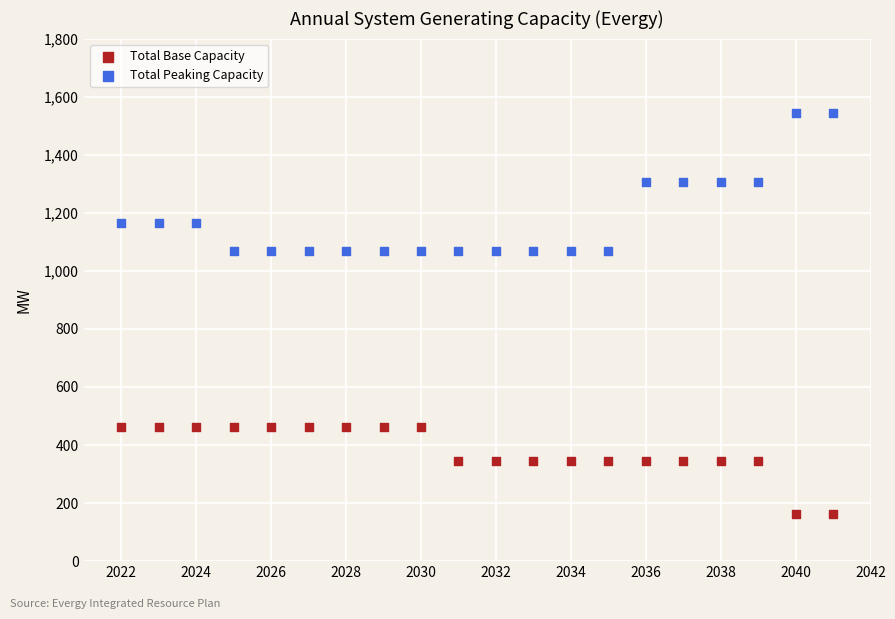

Which series contains the lowest Y value?

Total Base Capacity